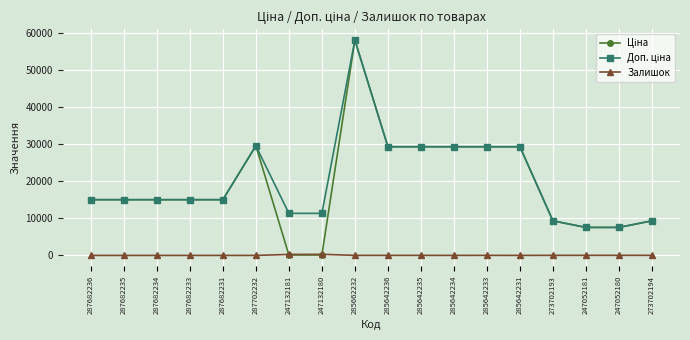

What is the highest value of the Залишок series?

290.0